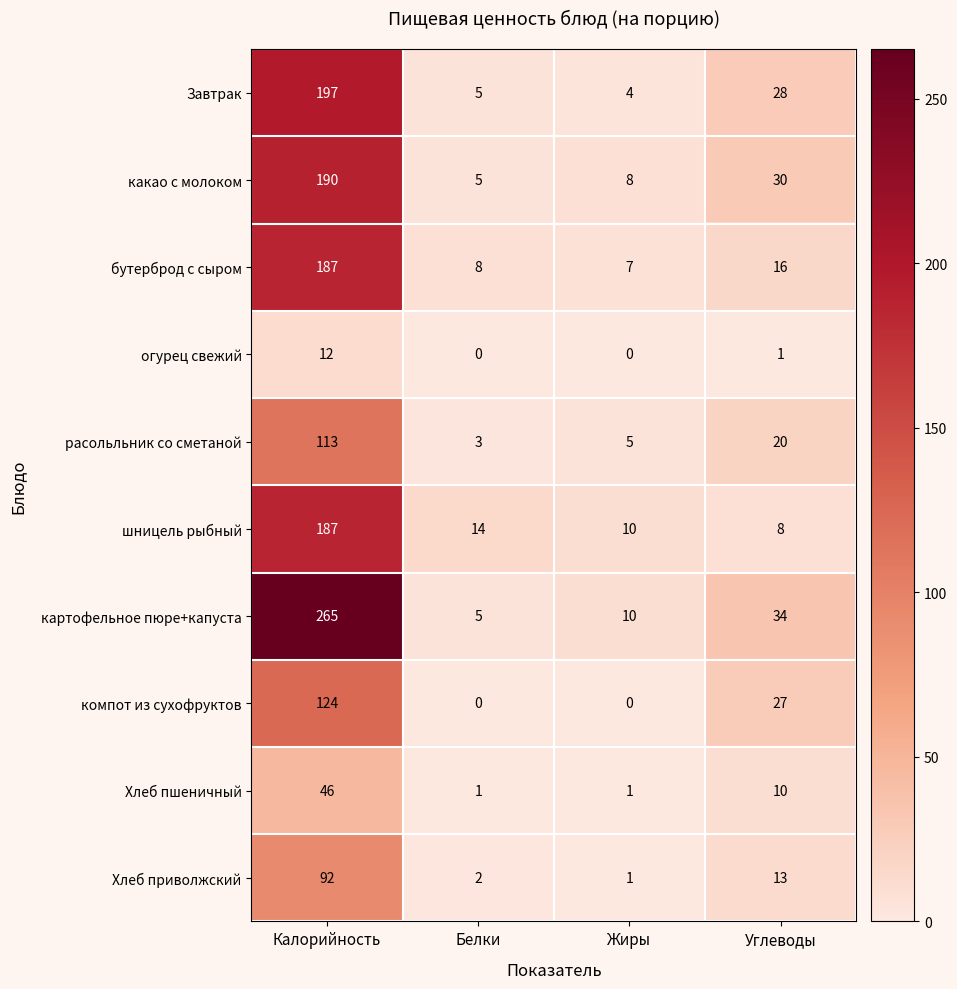

What is the maximum value for Хлеб приволжский?

92